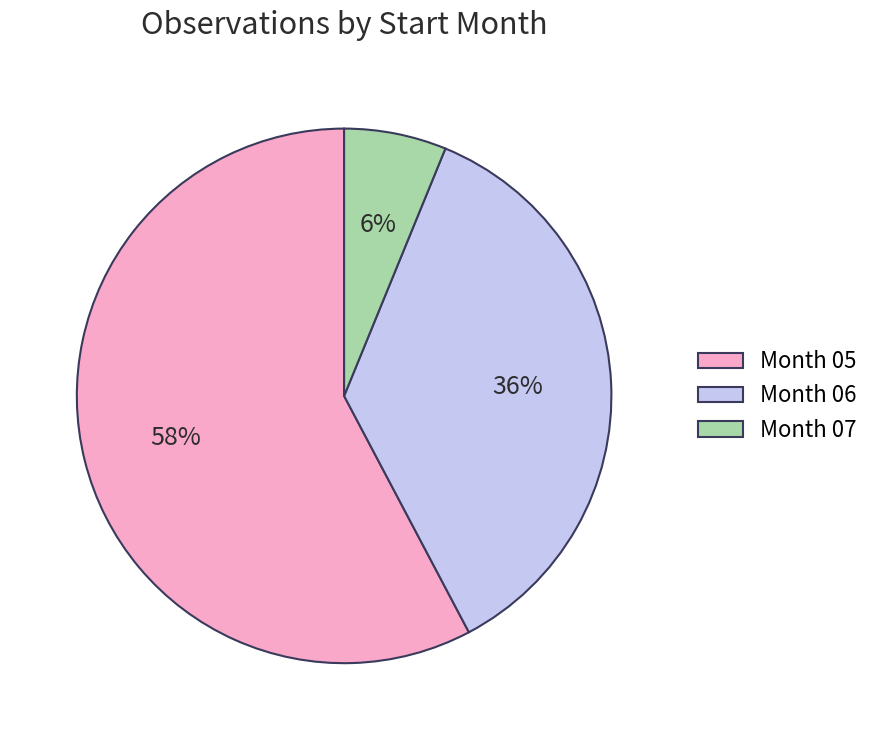

To the nearest percent, what percentage of the pie is Month 05?

58%